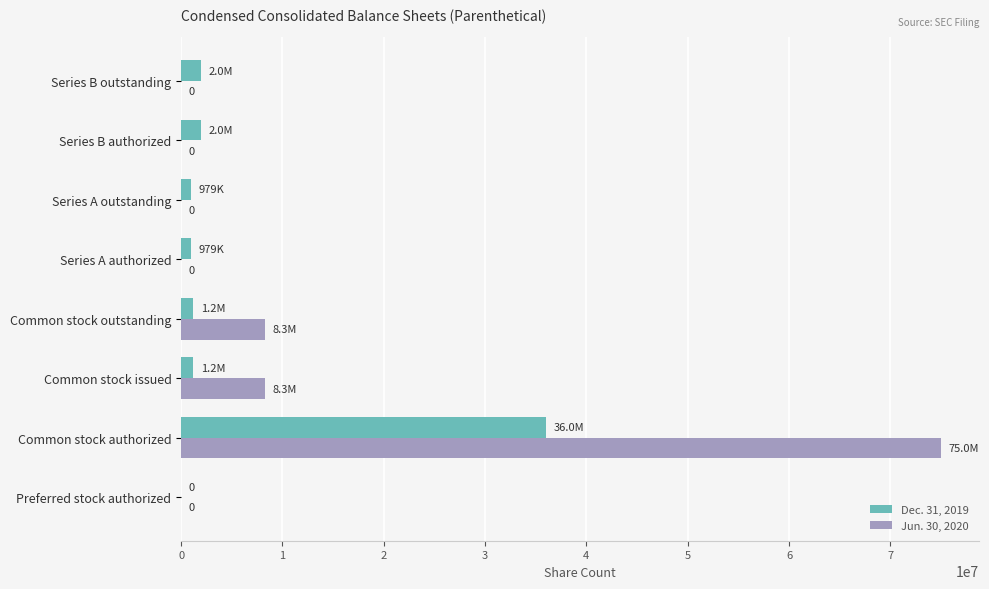

What are all the series names shown in the legend?

Dec. 31, 2019, Jun. 30, 2020